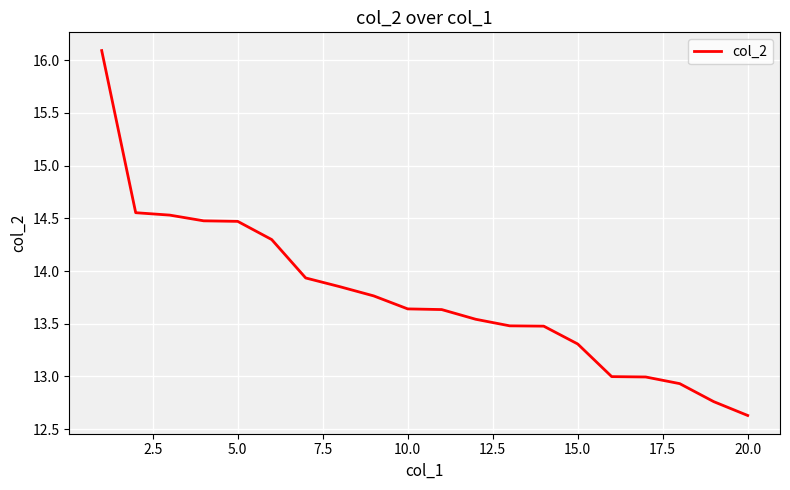

What is the smallest value displayed?

12.6